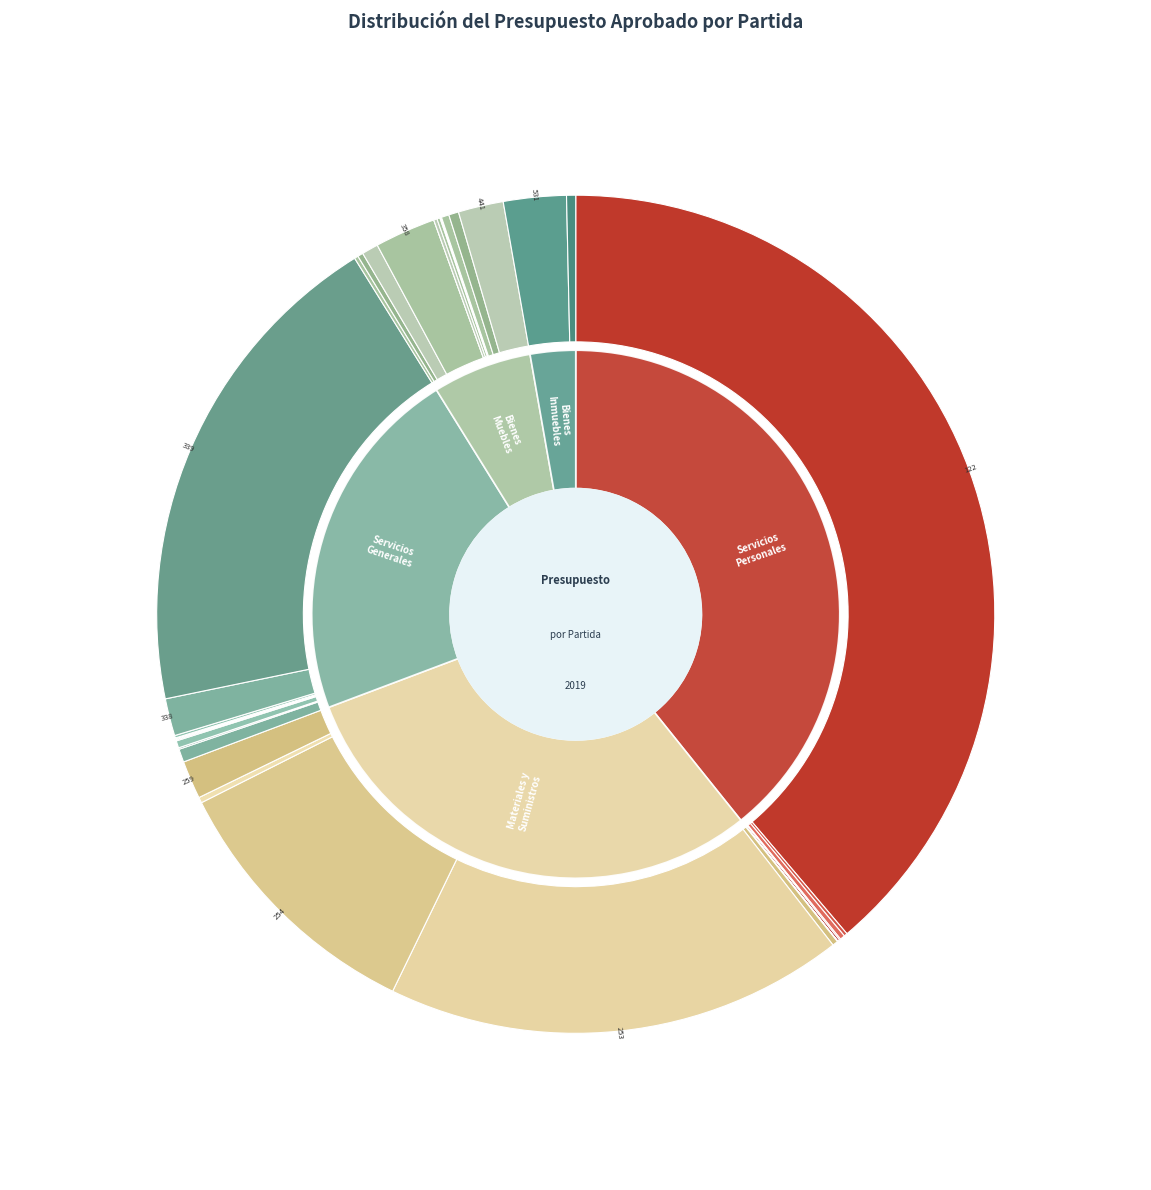

What is the smallest slice in the pie chart?

359